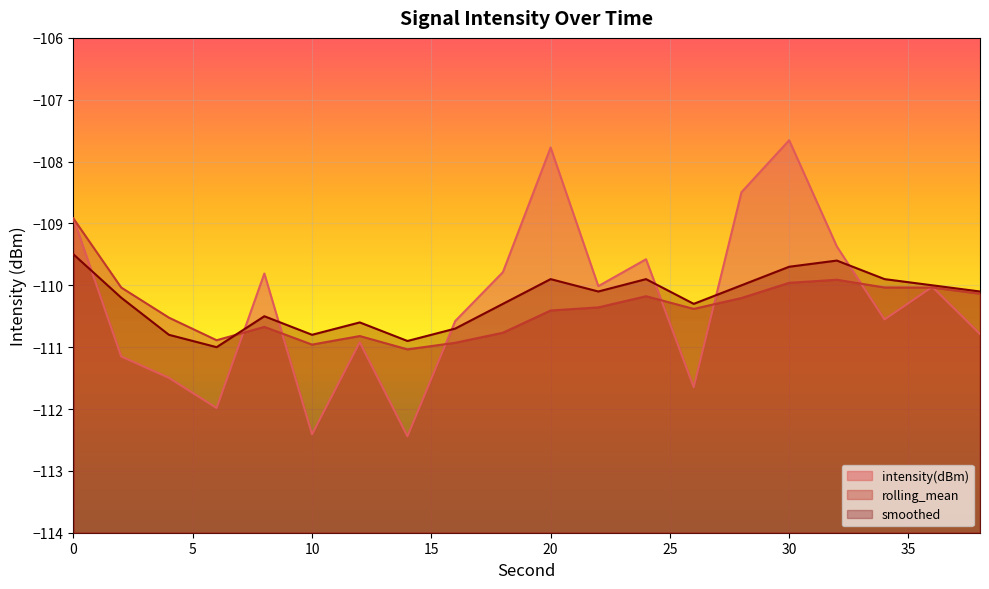

Reading right to left, list all the values displayed in this chart.

intensity(dBm): 38=-110.8	36=-110.0	34=-110.6	32=-109.4	30=-107.7	28=-108.5	26=-111.6	24=-109.6	22=-110.0	20=-107.8	18=-109.8	16=-110.6	14=-112.4	12=-110.9	10=-112.4	8=-109.8	6=-112.0	4=-111.5	2=-111.2	0=-108.9
rolling_mean: 38=-110.1	36=-110.0	34=-110.0	32=-109.9	30=-110.0	28=-110.2	26=-110.4	24=-110.2	22=-110.4	20=-110.4	18=-110.8	16=-110.9	14=-111.0	12=-110.8	10=-111.0	8=-110.7	6=-110.9	4=-110.5	2=-110.0	0=-108.9
smoothed: 38=-110.1	36=-110.0	34=-109.9	32=-109.6	30=-109.7	28=-110.0	26=-110.3	24=-109.9	22=-110.1	20=-109.9	18=-110.3	16=-110.7	14=-110.9	12=-110.6	10=-110.8	8=-110.5	6=-111.0	4=-110.8	2=-110.2	0=-109.5